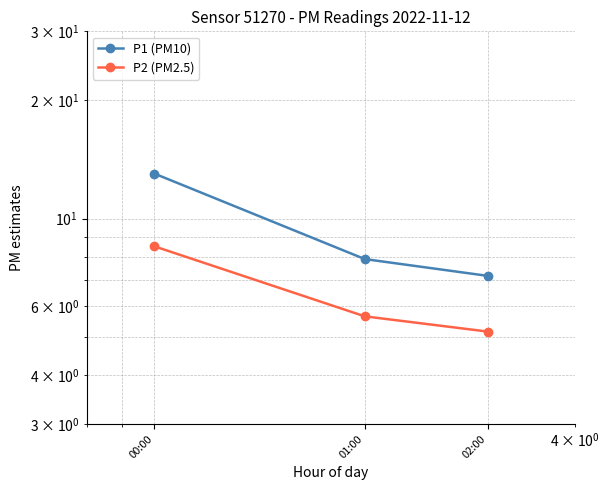

The P2 (PM2.5) series shows 5.6 at 01:00. True or false?

True